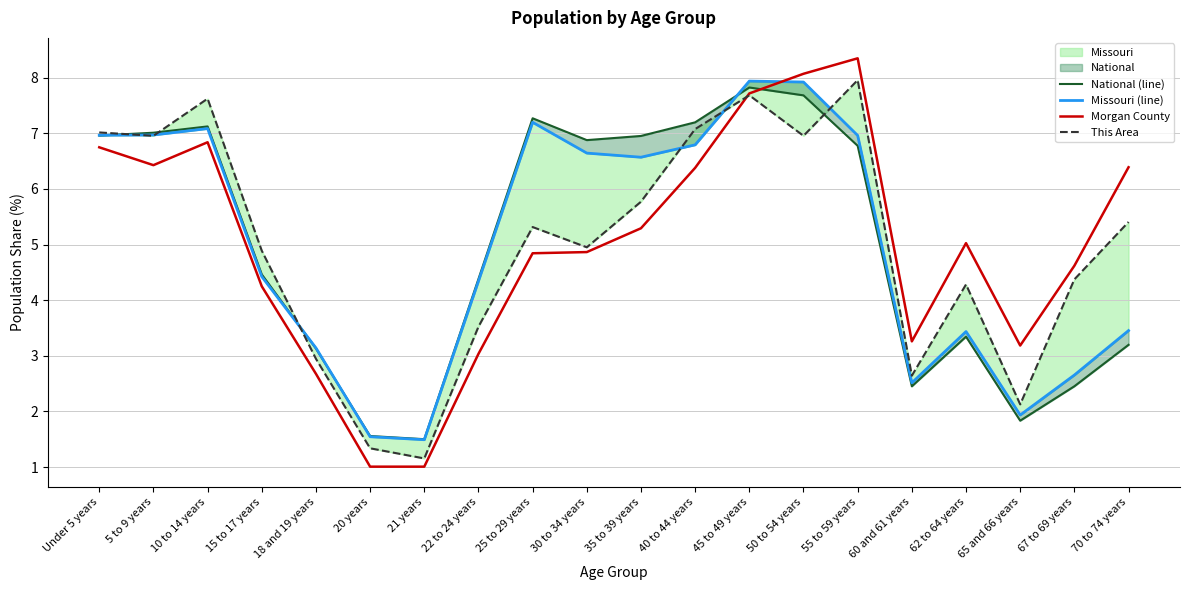

How many interior local peaks does the National (line) series have?

4